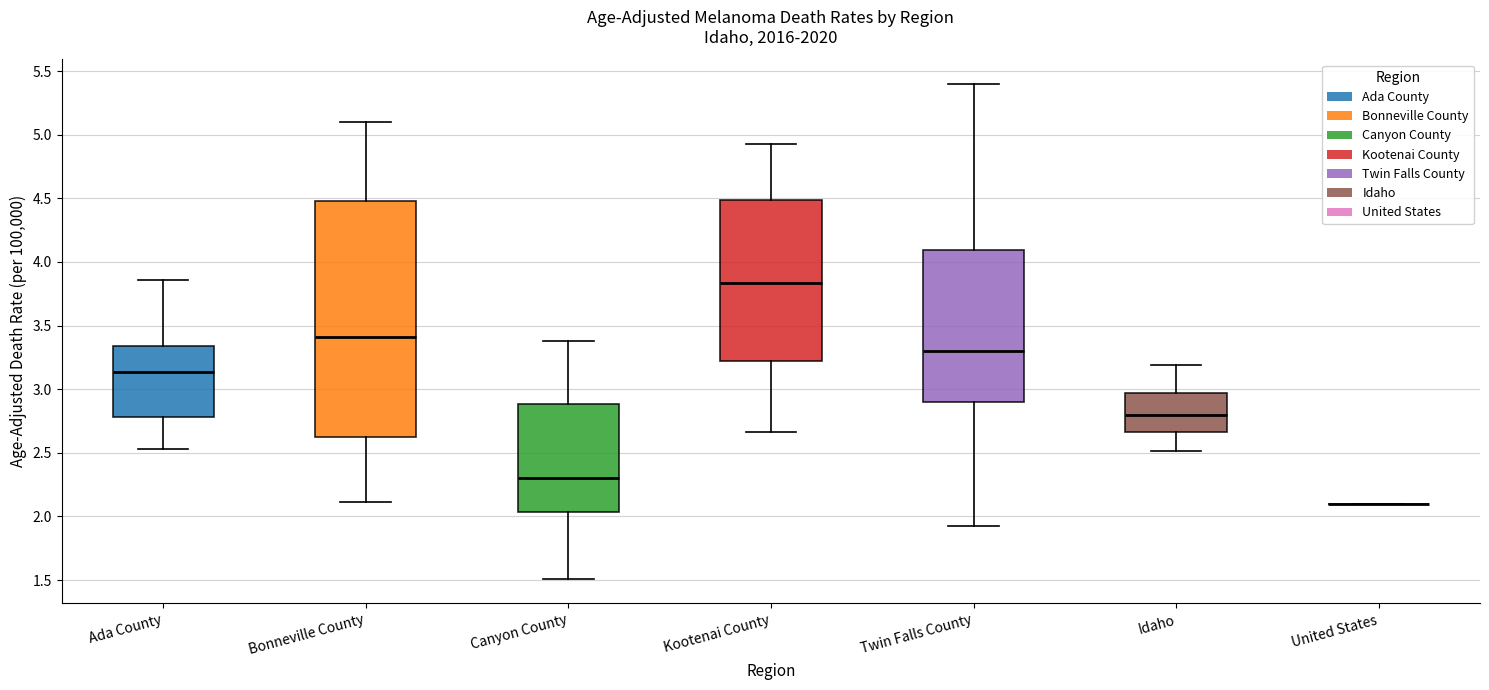

Reading left to right, read every box against the y-axis: the position of its median line, the range the box covers, and the ends of its whiskers. The values are not printed on the chart, so give them approximately, as read against the axis.

Ada County: median 3.15, box 2.80 to 3.35, whiskers 2.55 to 3.85
Bonneville County: median 3.40, box 2.65 to 4.50, whiskers 2.10 to 5.10
Canyon County: median 2.30, box 2.05 to 2.90, whiskers 1.50 to 3.40
Kootenai County: median 3.85, box 3.20 to 4.50, whiskers 2.65 to 4.90
Twin Falls County: median 3.30, box 2.90 to 4.10, whiskers 1.95 to 5.40
Idaho: median 2.80, box 2.65 to 2.95, whiskers 2.50 to 3.20
United States: box collapsed to a line at 2.10, whiskers 2.10 to 2.10